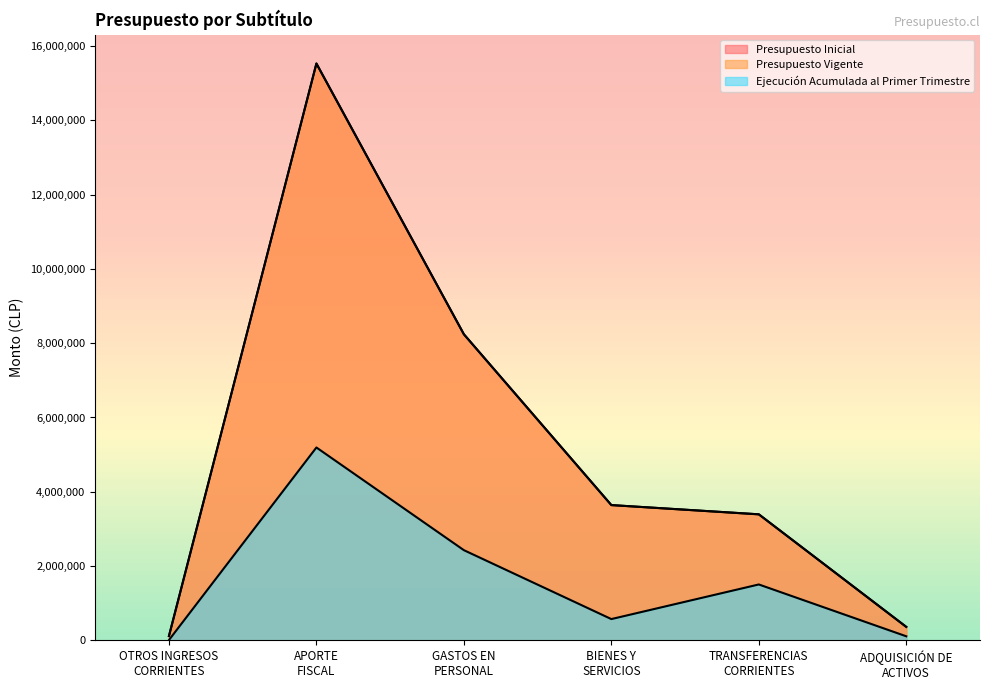

What is the sum of all Presupuesto Inicial values?

31285880